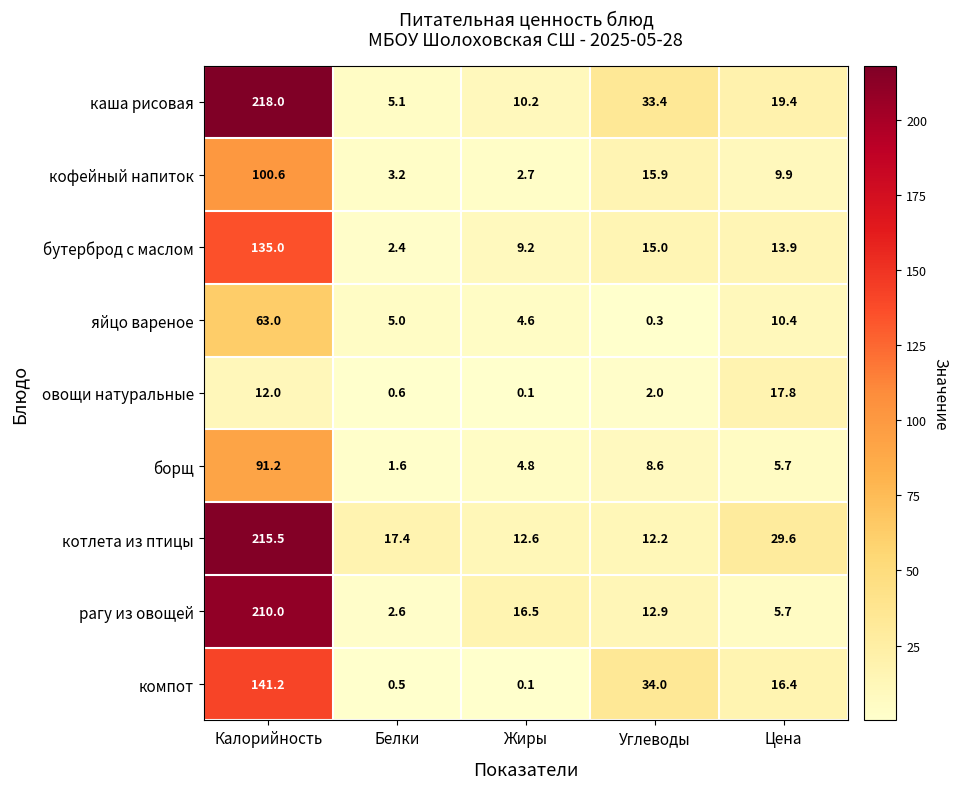

Rank the series by their maximum value, from highest to lowest.

каша рисовая, котлета из птицы, рагу из овощей, компот, бутерброд с маслом, кофейный напиток, борщ, яйцо вареное, овощи натуральные